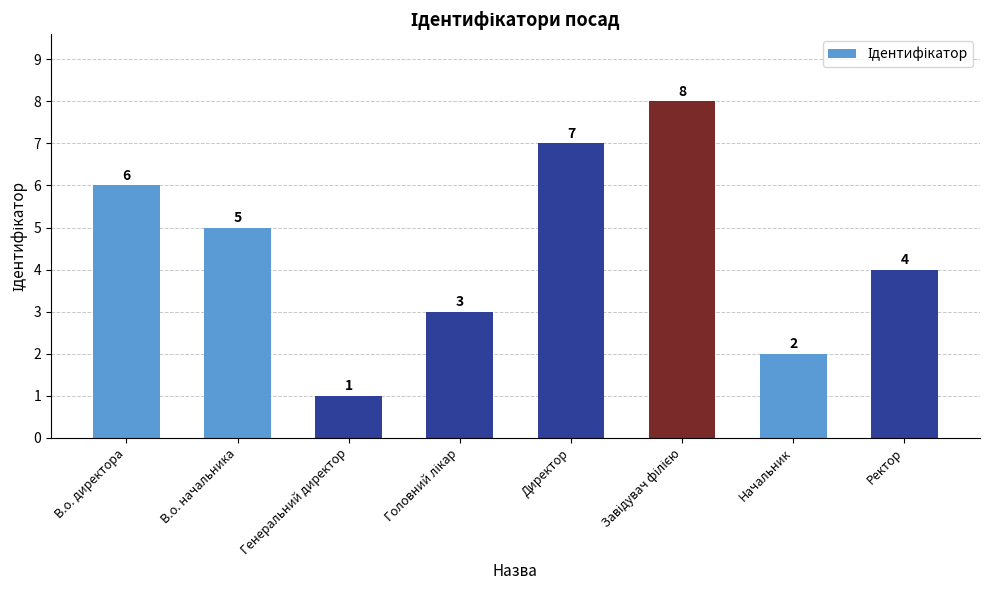

What is the difference between the second highest and minimum values?

6